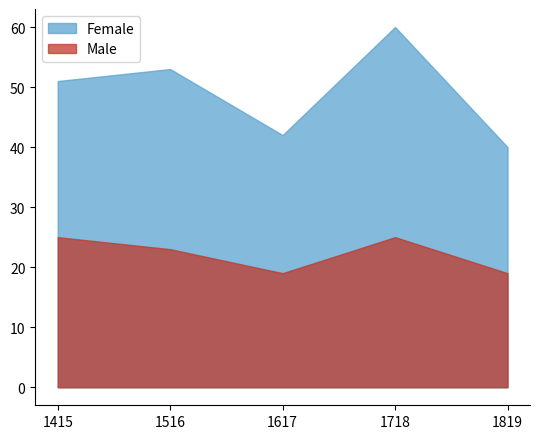

What is the difference between the second highest and minimum values in the Male series?

6